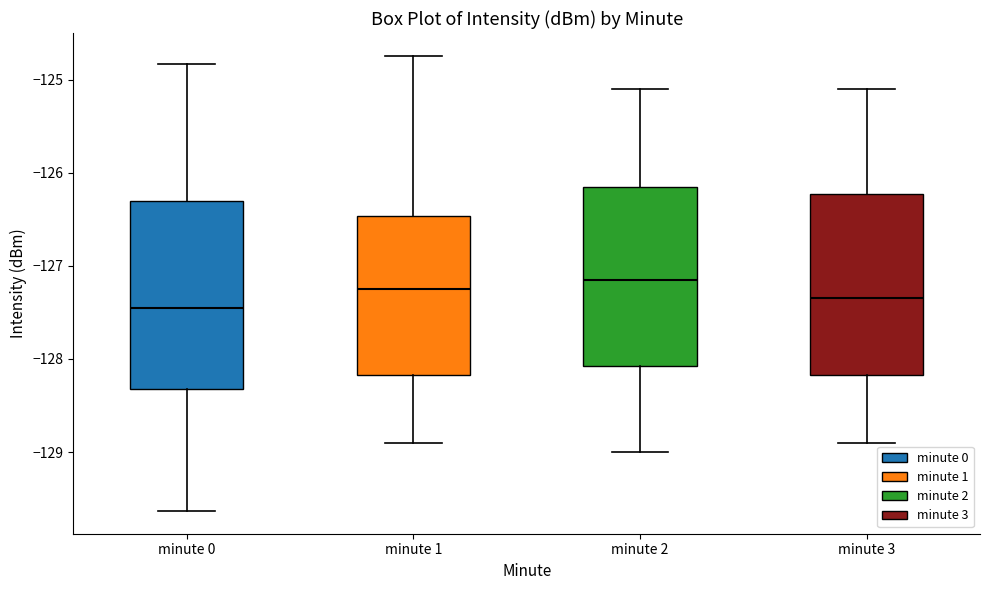

Which box's median line is the lowest?

minute 0